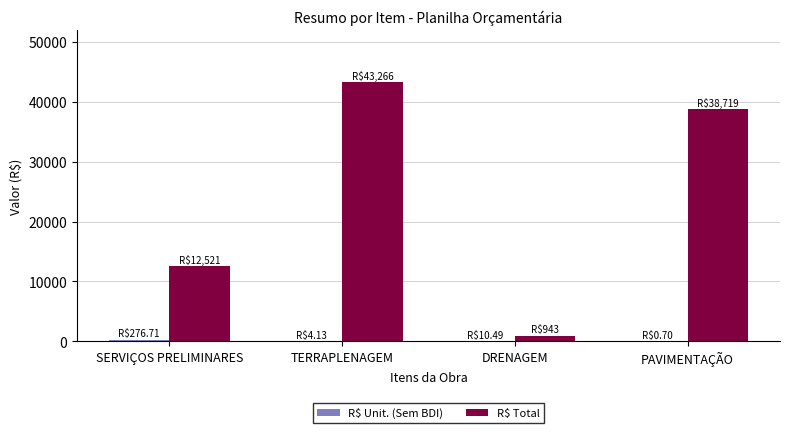

Which label corresponds to the largest value in the chart?

TERRAPLENAGEM